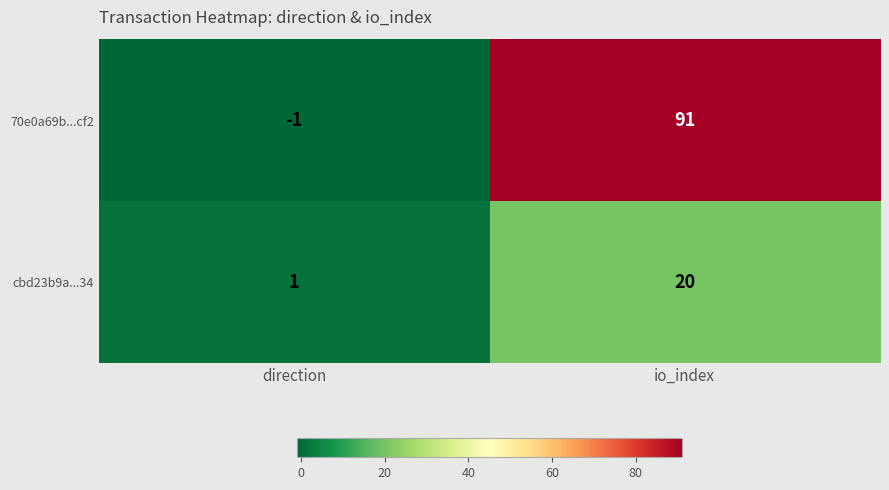

At which label is cbd23b9a...34 closest to 10?

direction